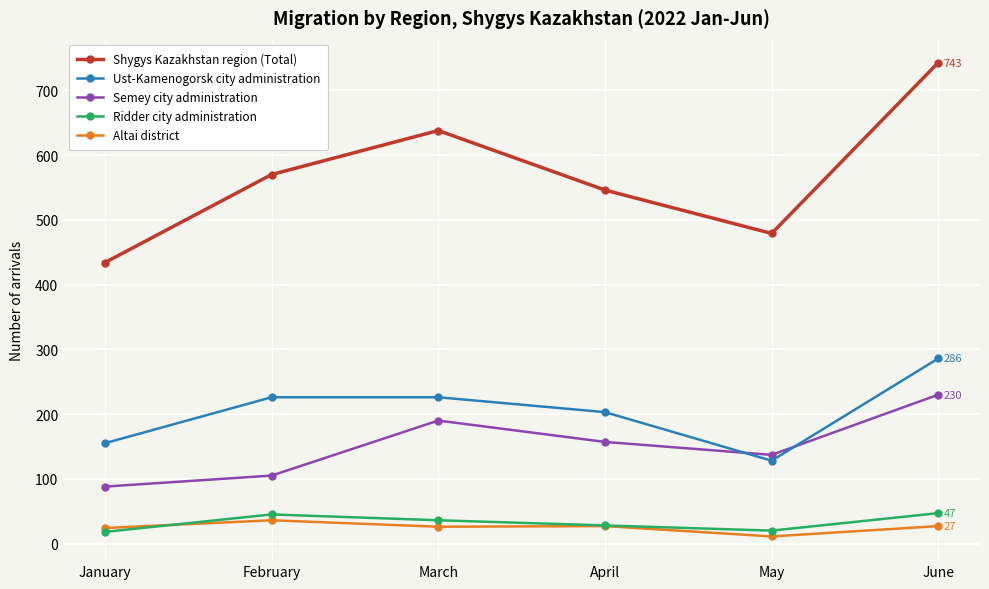

Which series has the largest range (max minus min)?

Shygys Kazakhstan region (Total)